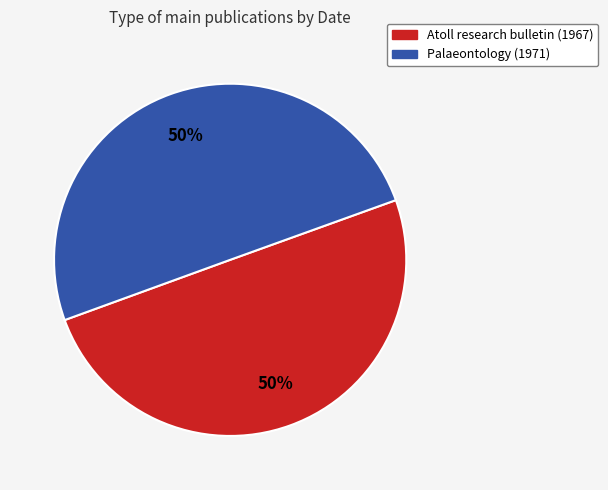

How many slices are in this pie chart?

2